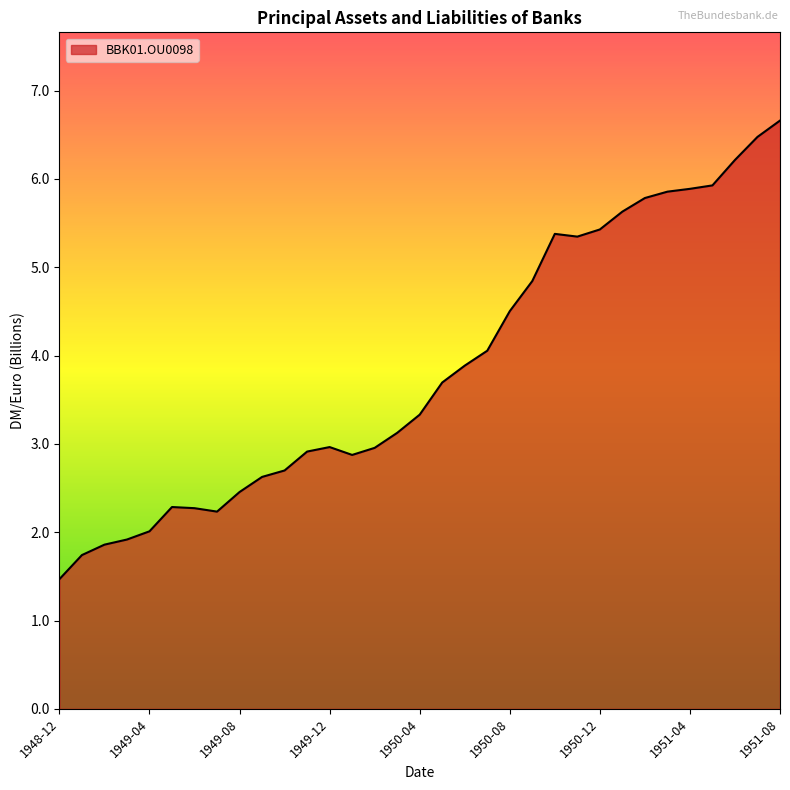

What is the greatest value displayed?

6.7